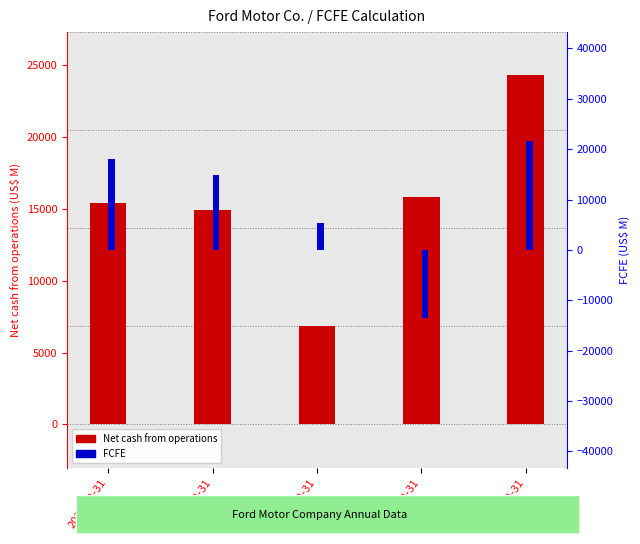

What is the spread (max minus min) of values at 2020-12-31?

2647